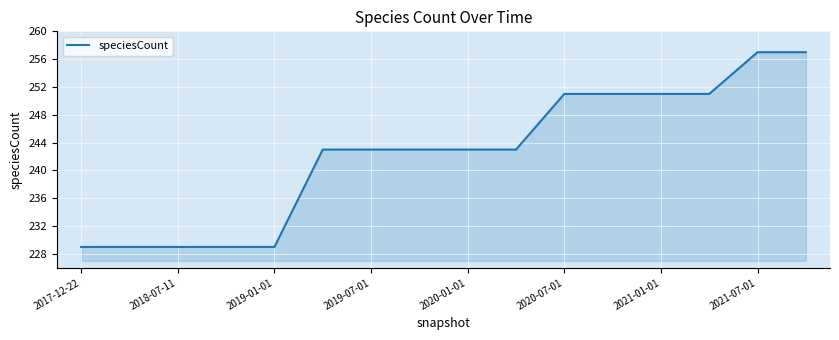

What is the difference between the maximum and minimum values?

28